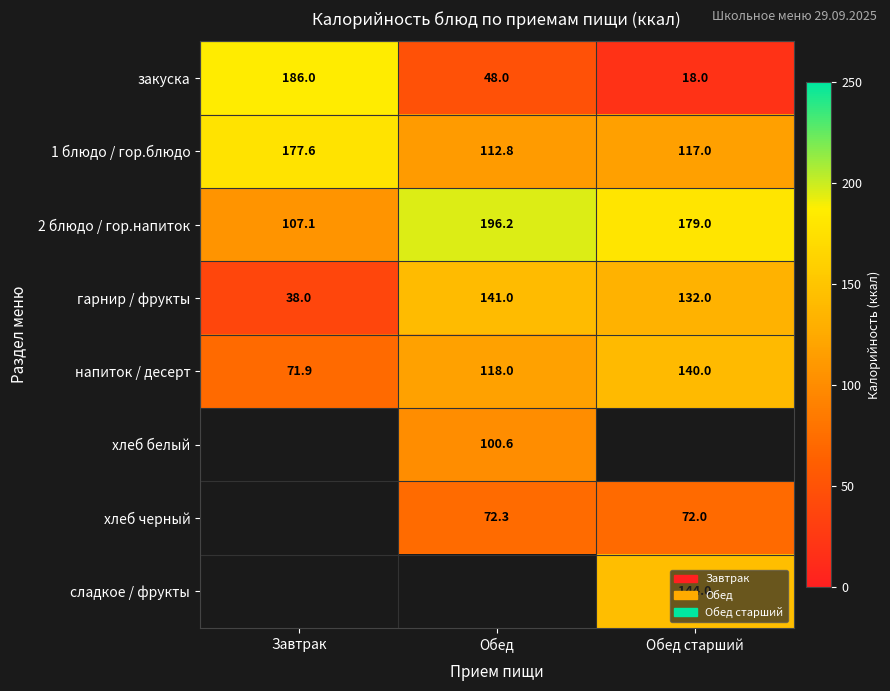

At which label does закуска reach its minimum?

Обед старший